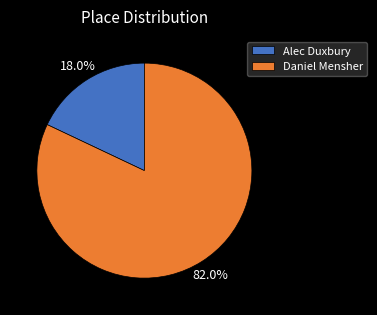

To the nearest percent, what portion does Alec Duxbury represent?

18%